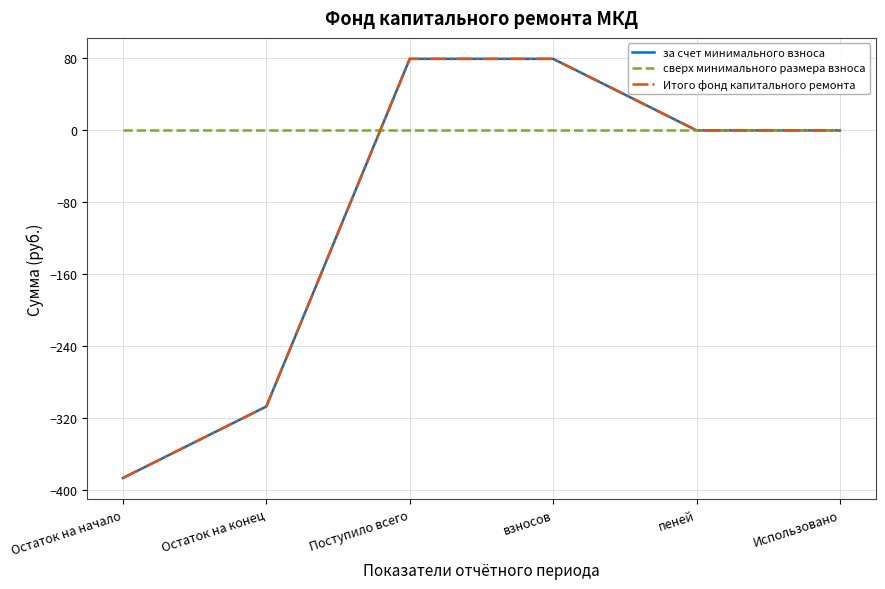

Does the chart have visible grid lines?

Yes